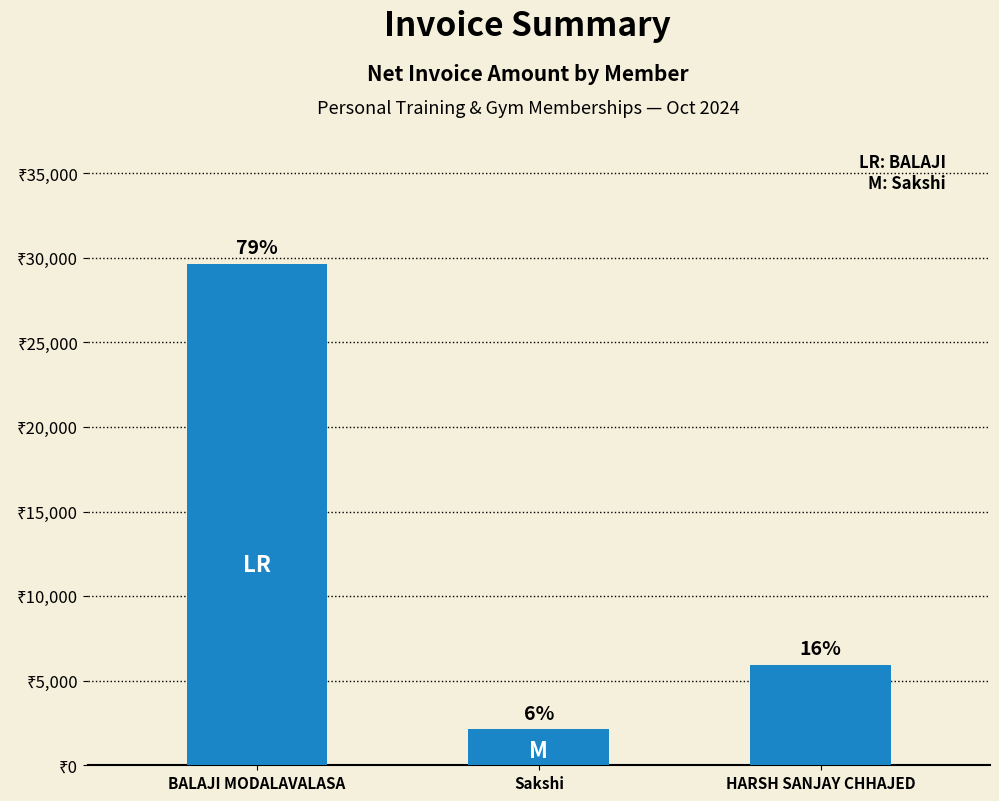

Does the chart contain any negative values?

No